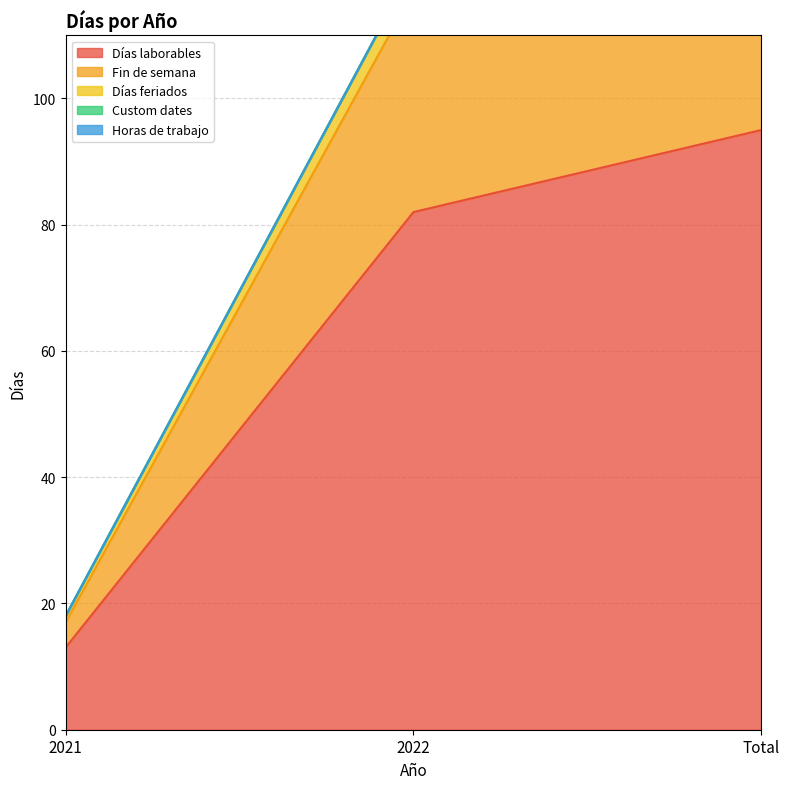

What is the greatest value displayed?

139